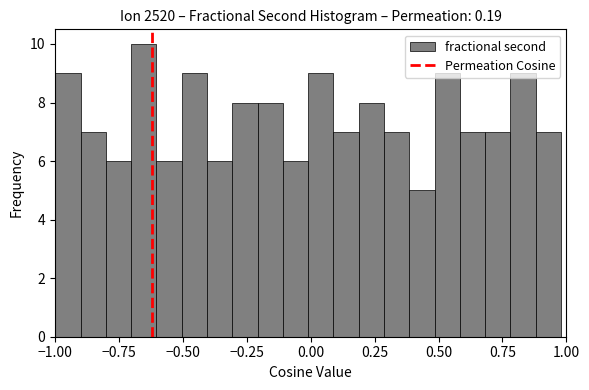

Around what value on the x-axis is the tallest bar? Give the approximate position of its centre, as read against the axis.

-0.65